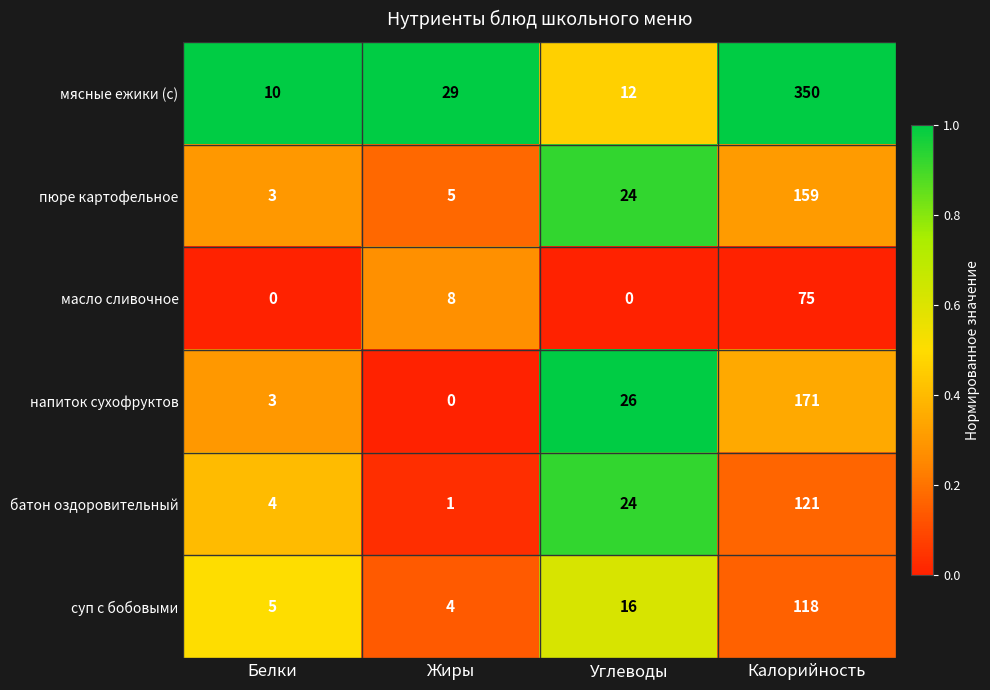

At which label is пюре картофельное closest to 81?

Углеводы